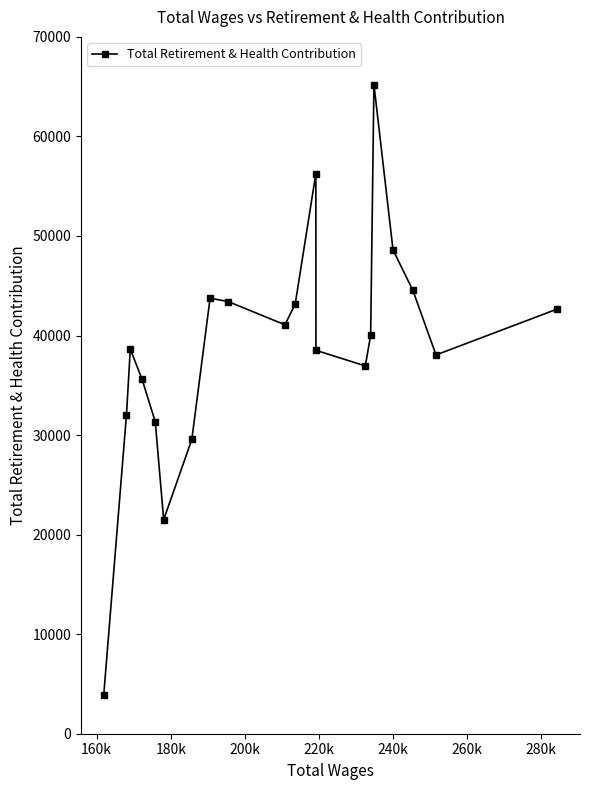

What is the value of the 3rd point from the left?

38636